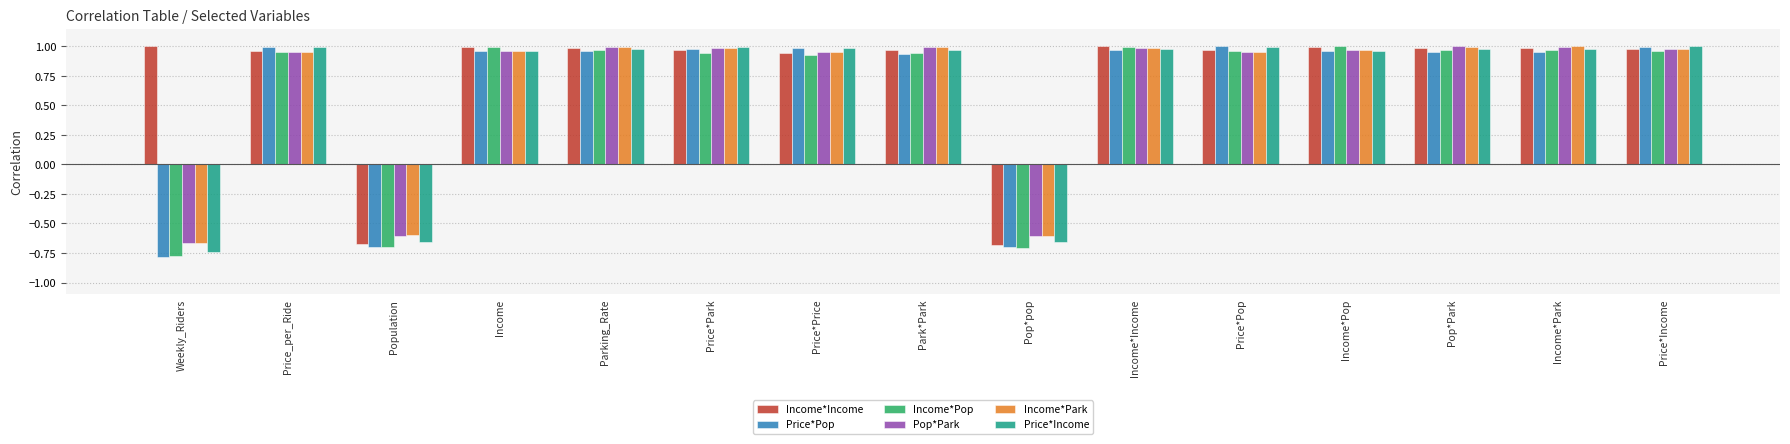

What is the sum of the Income*Pop values at Price*Pop and Parking_Rate?

1.9